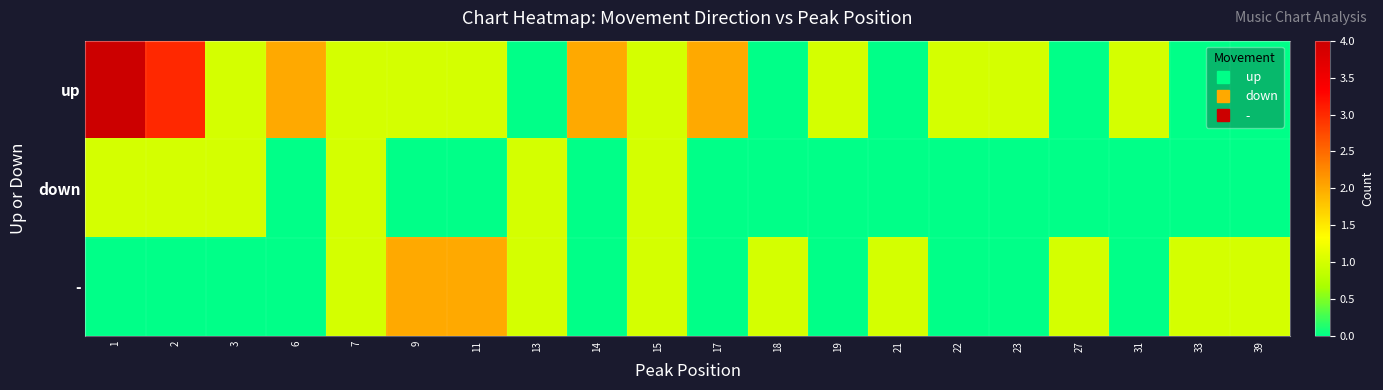

At which category is the sum across all series the highest?

1